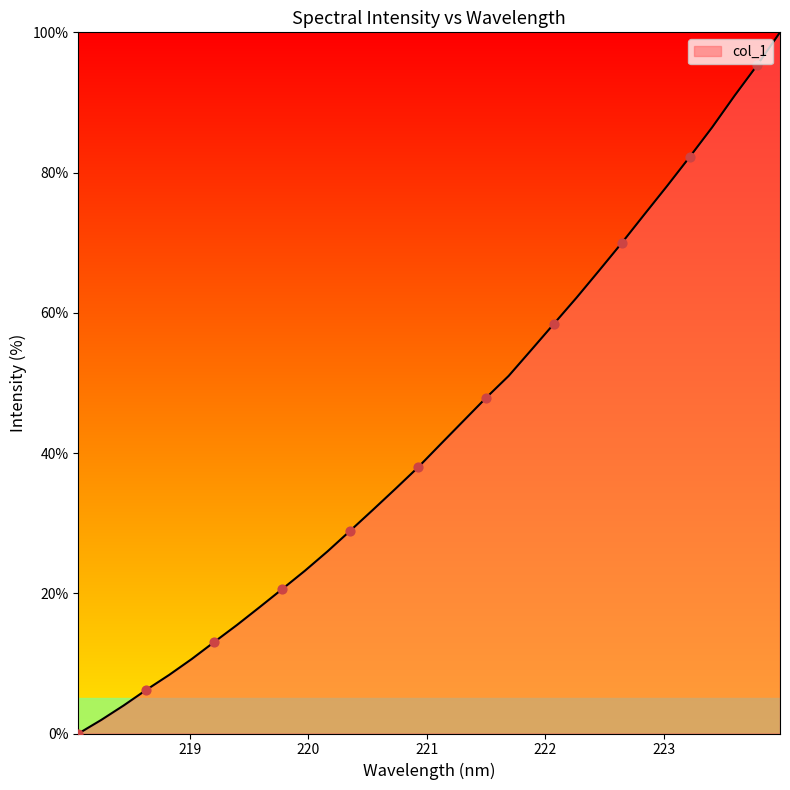

What is the maximum value shown in the chart?

100.0